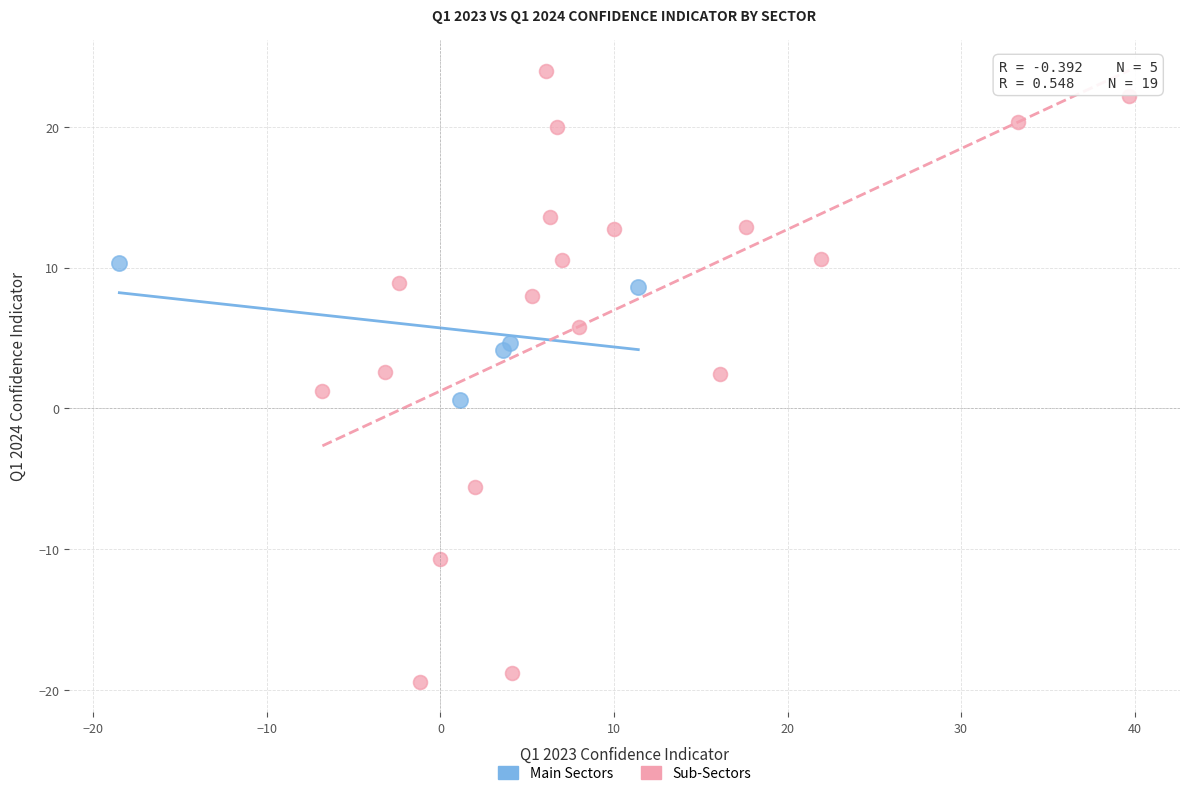

Which series reaches the maximum Y coordinate?

Sub-Sectors